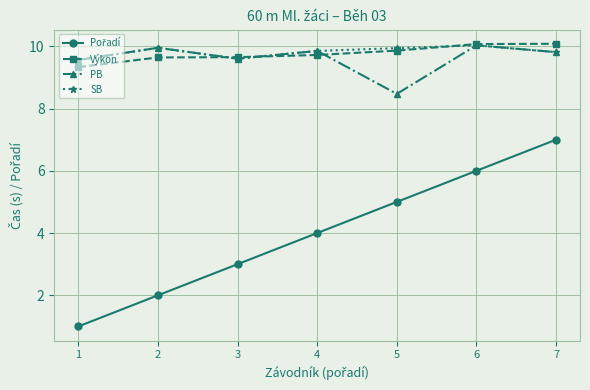

How many lines are shown in the chart?

4